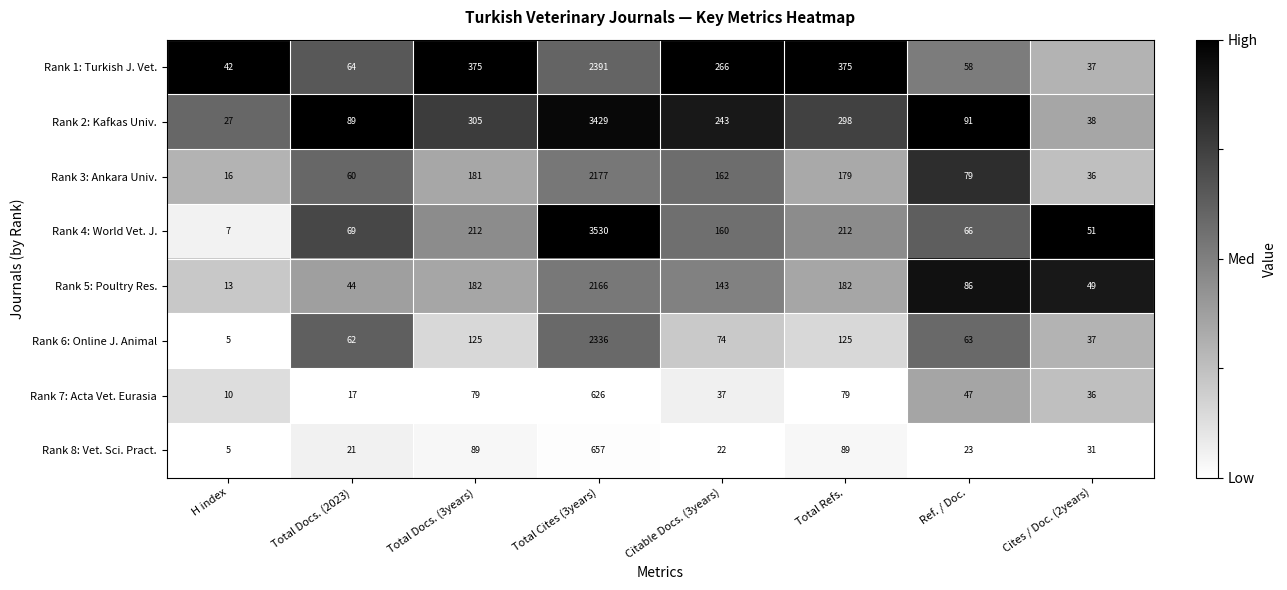

What is the difference between the Rank 7: Acta Vet. Eurasia values at Total Refs. and Ref. / Doc.?

32